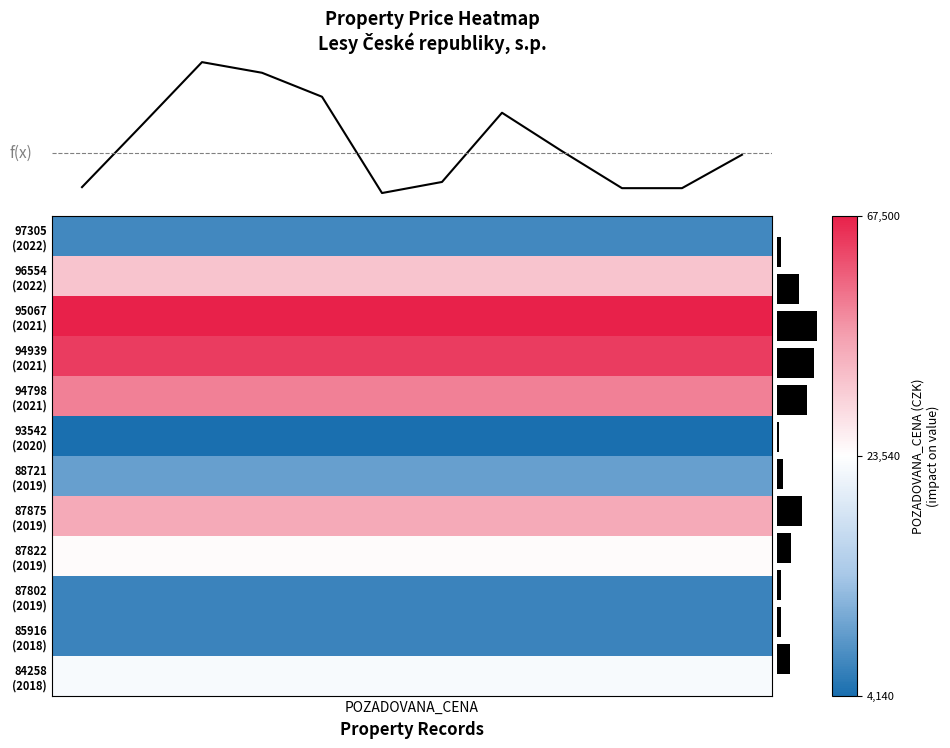

What is the sum of all values?

341420